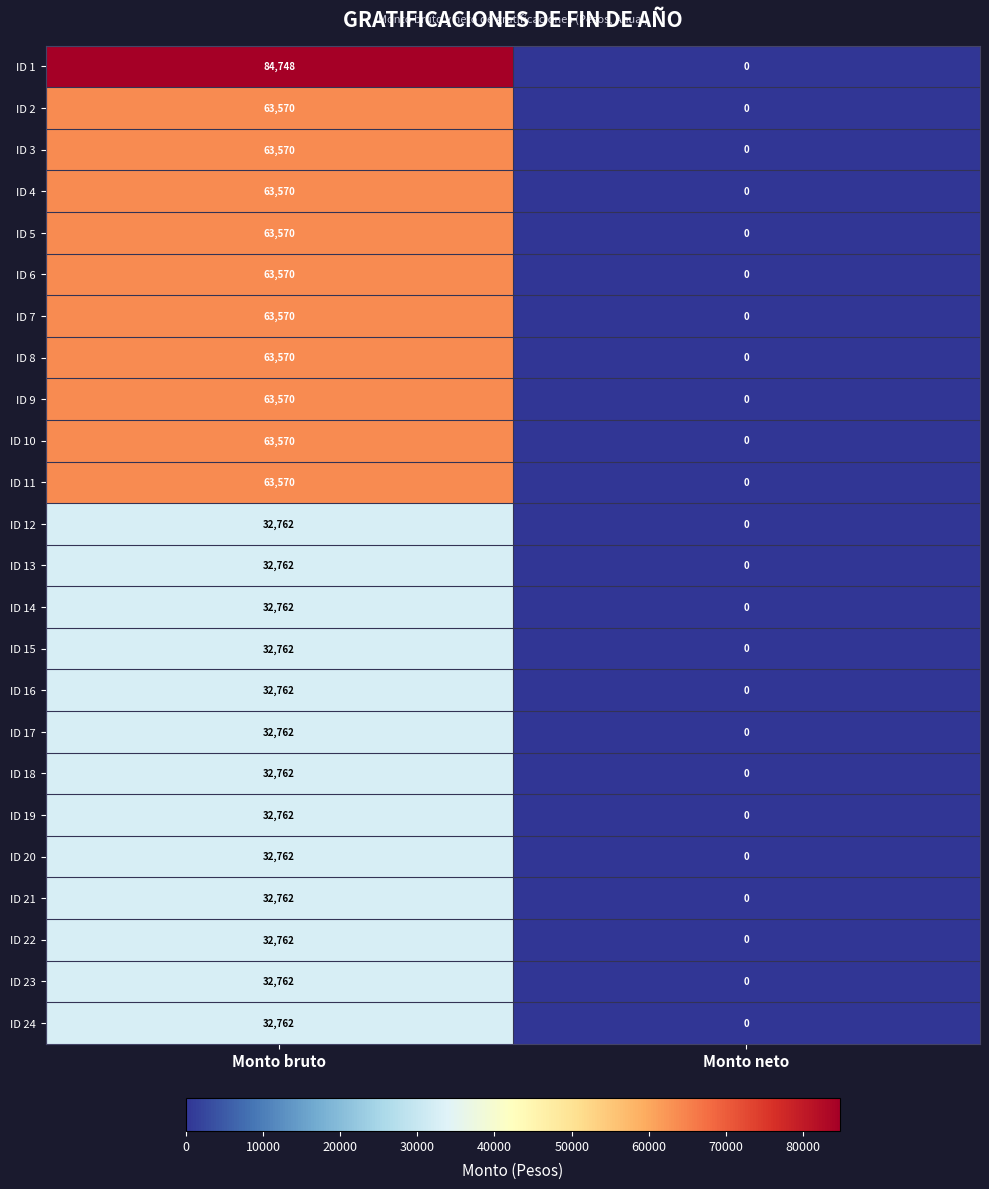

Rank the categories by ID 24 value from highest to lowest.

Monto bruto, Monto neto